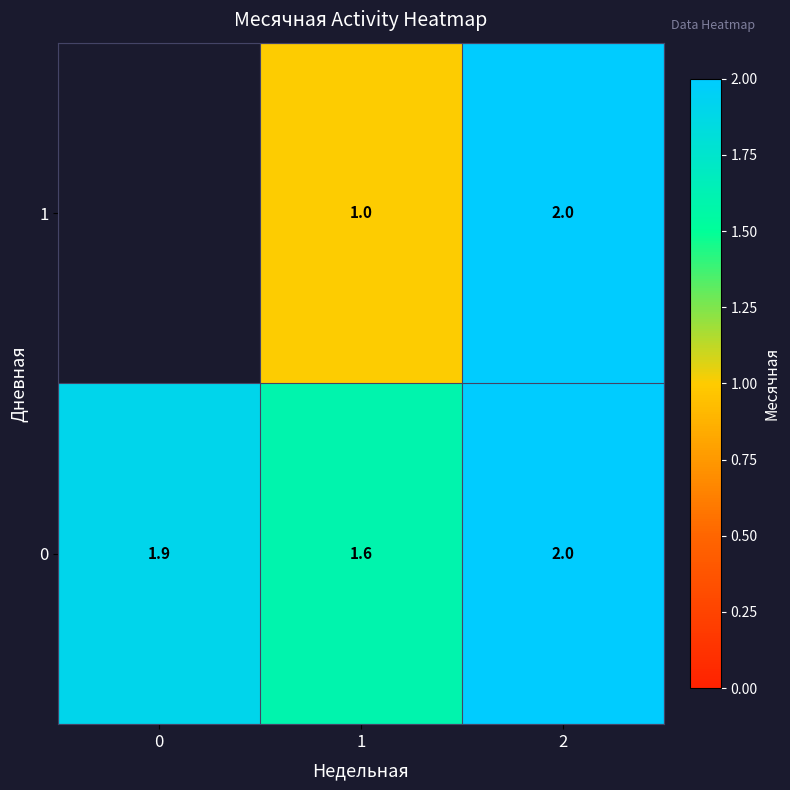

At 1, list the series in order from largest to smallest.

0, 1